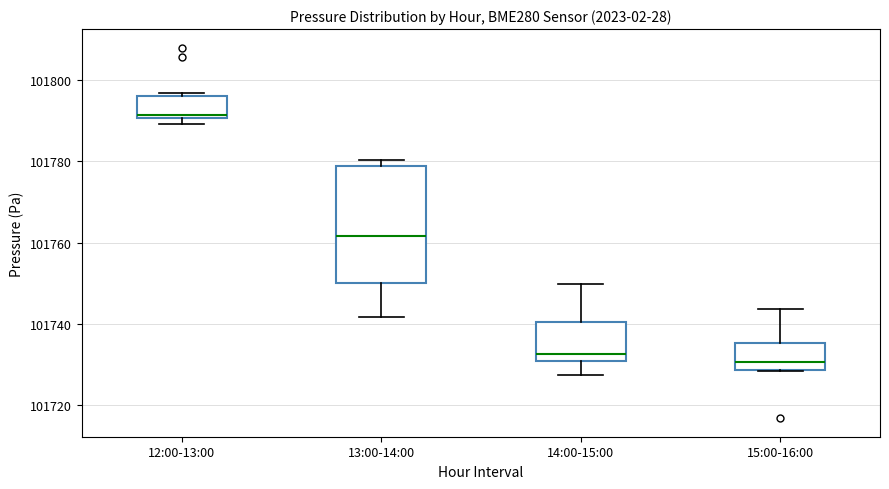

Comparing the boxes themselves (not the whiskers), which one is the tallest?

13:00-14:00